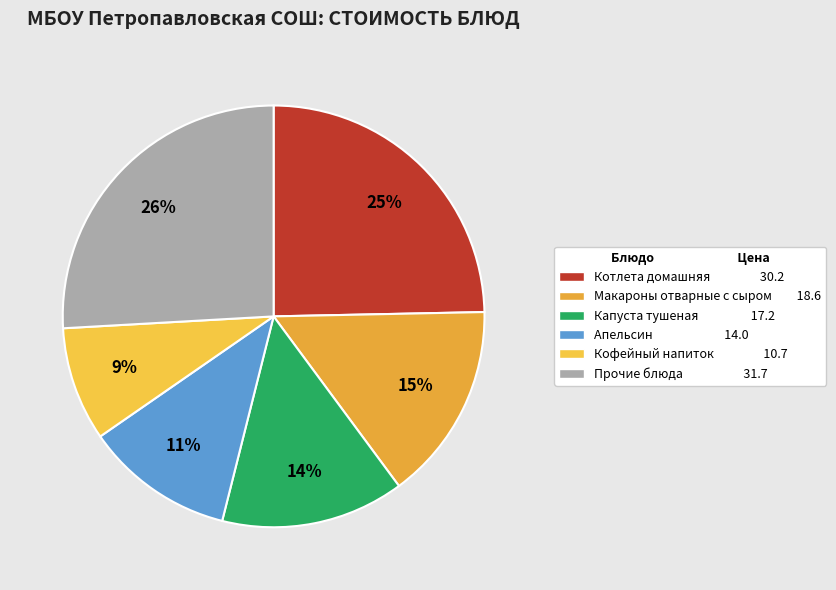

Which category has the biggest portion of the pie?

Прочие блюда 31.7